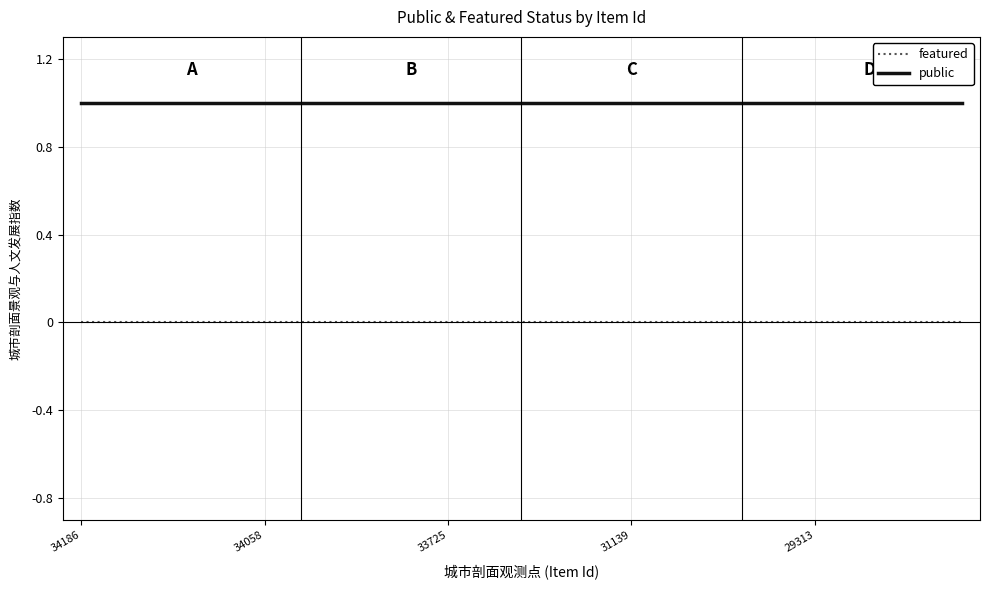

Which series has the largest total across all categories?

public